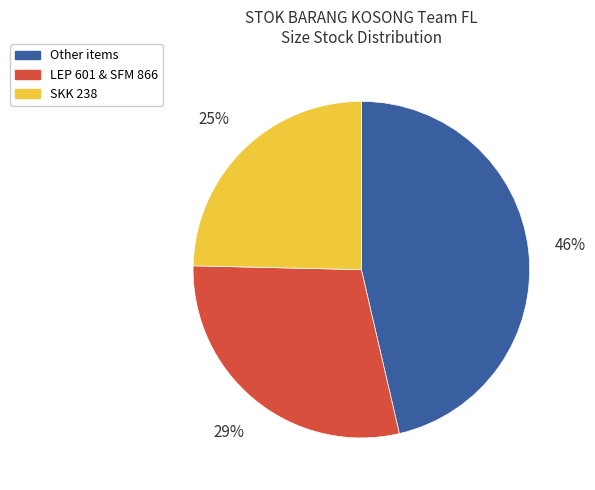

Is there any slice that represents more than half of the pie?

No